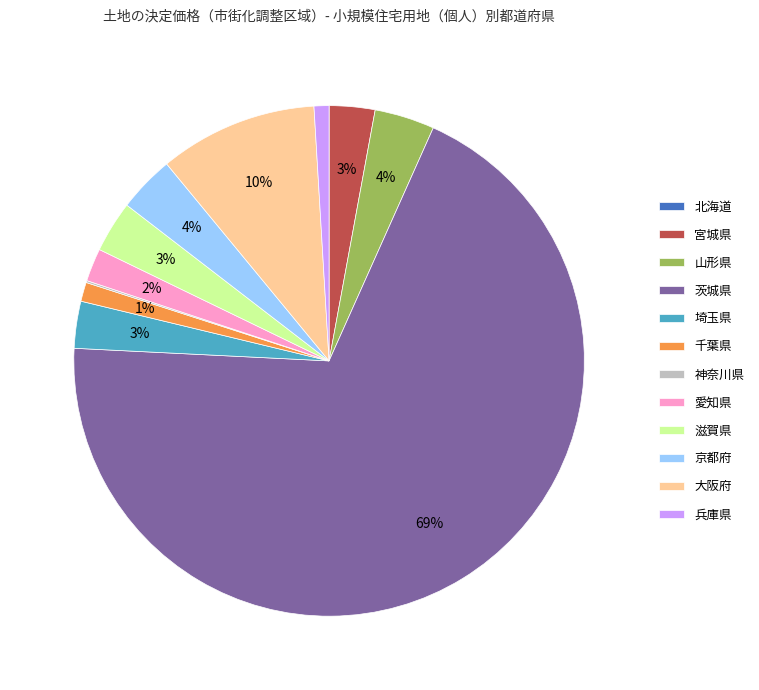

Combined, do 大阪府 and 茨城県 account for over 50%?

Yes